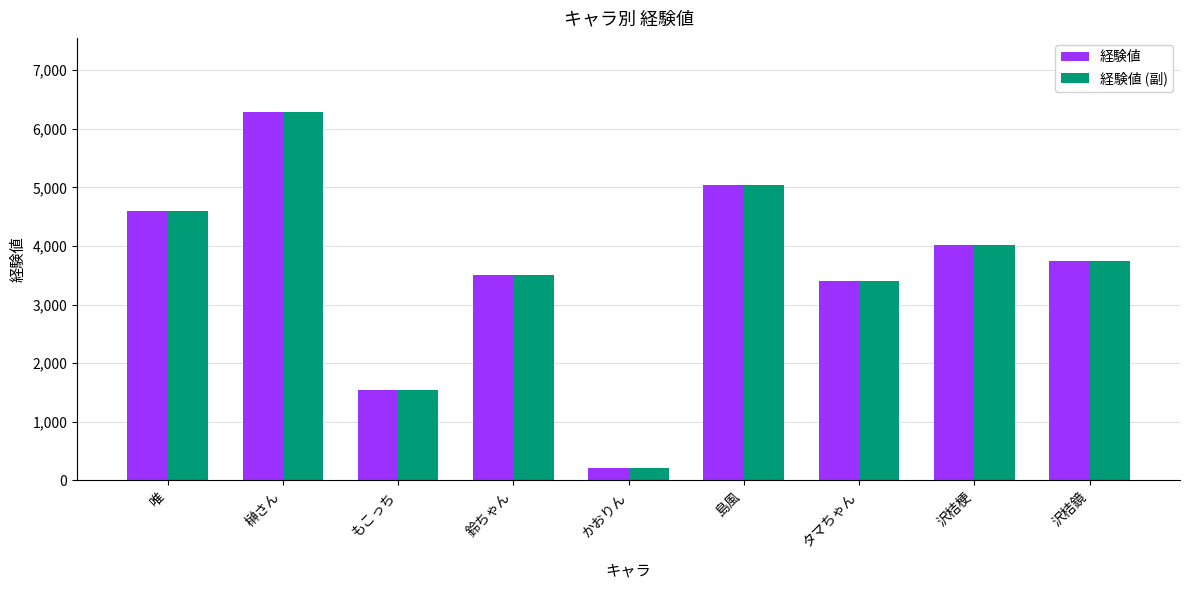

What are all the series names shown in the legend?

経験値, 経験値 (副)